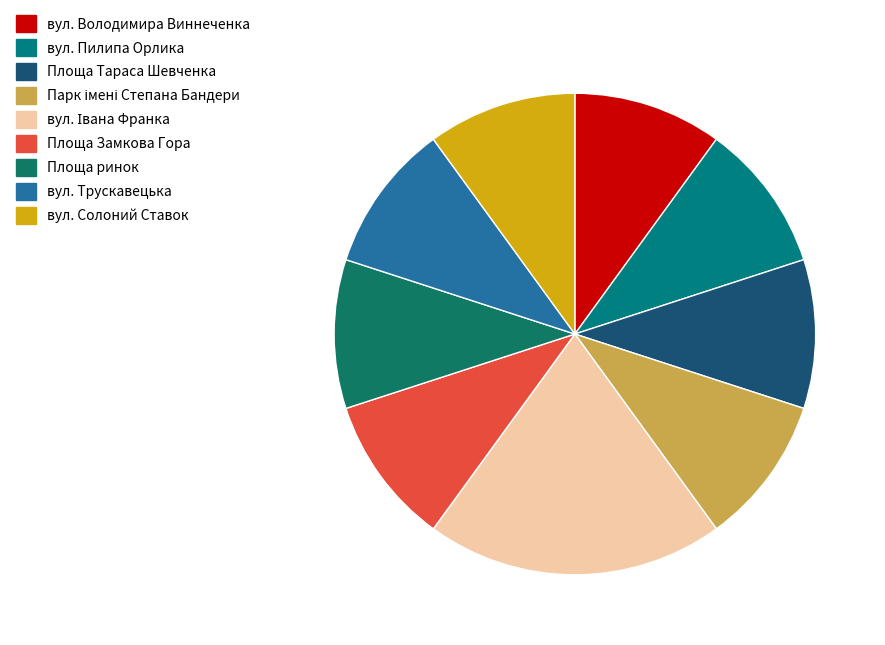

Does any single category account for the majority?

No